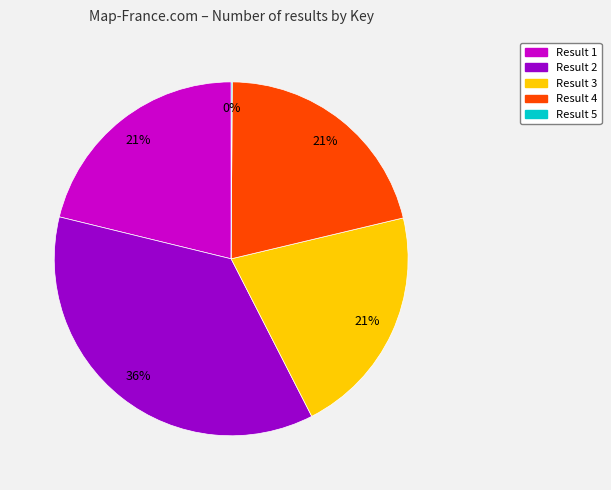

Do Result 2 and Result 1 together represent more than half of the pie?

Yes